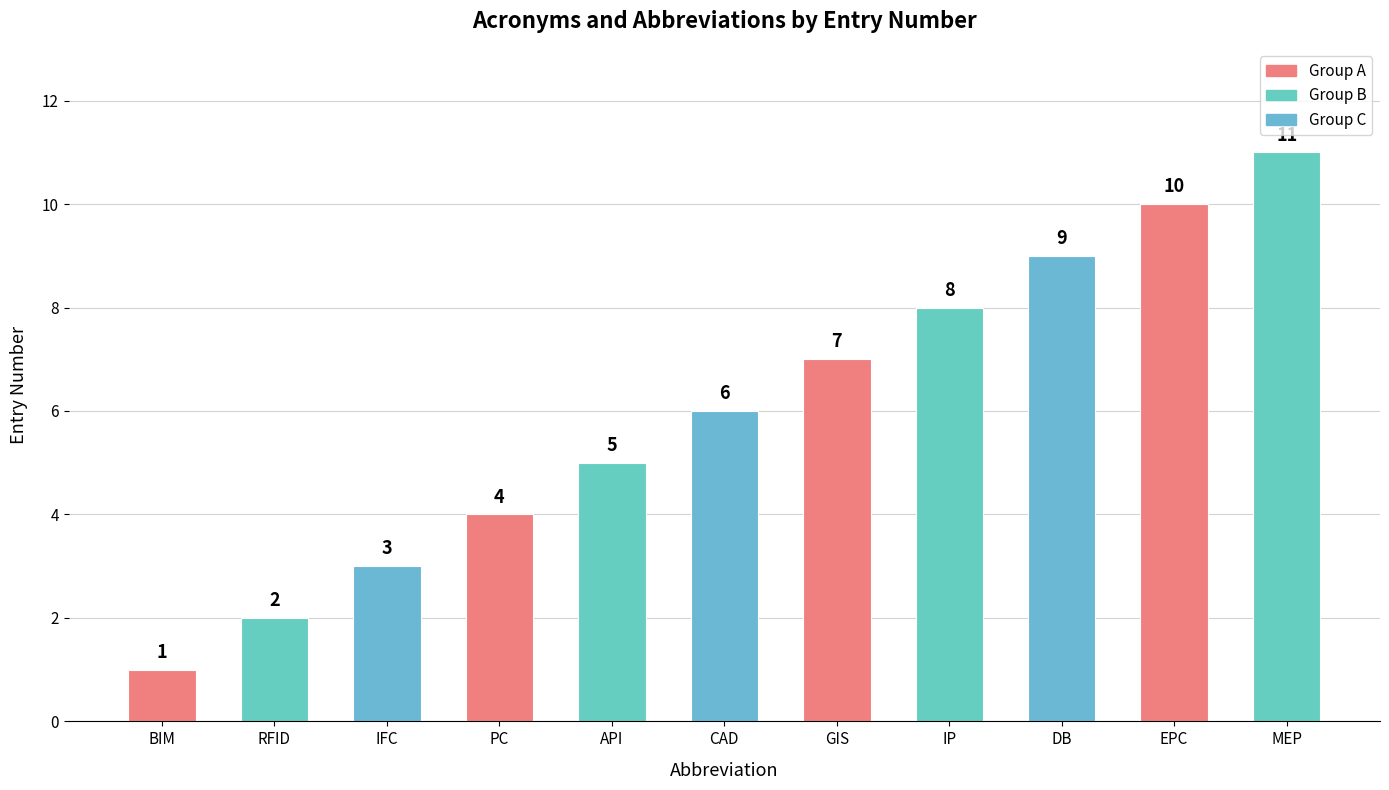

Are the bars grouped side by side (vs. stacked)?

No